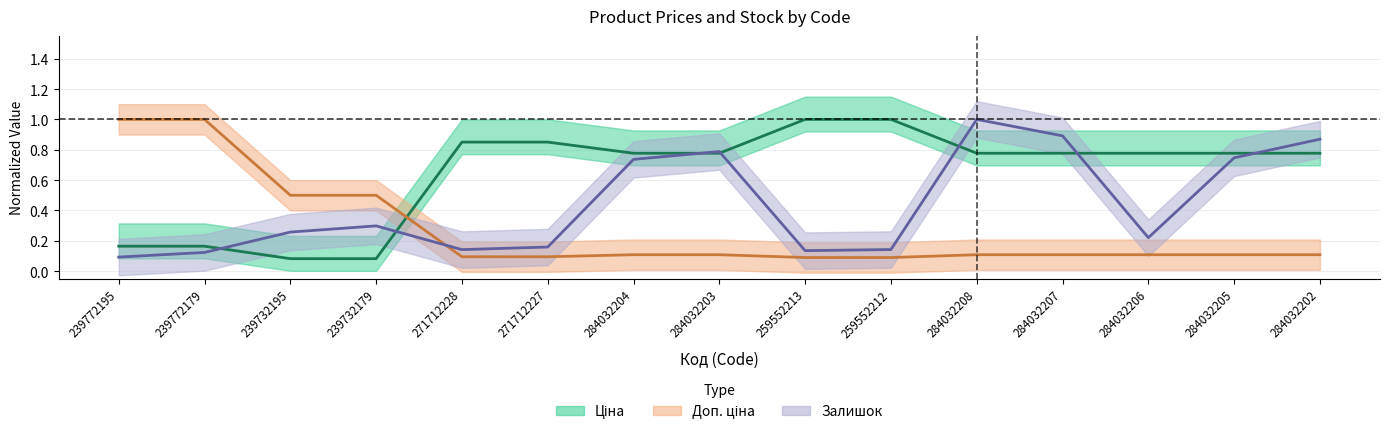

True or false: Ціна (Estimate) has more than 0 interior local peaks.

False